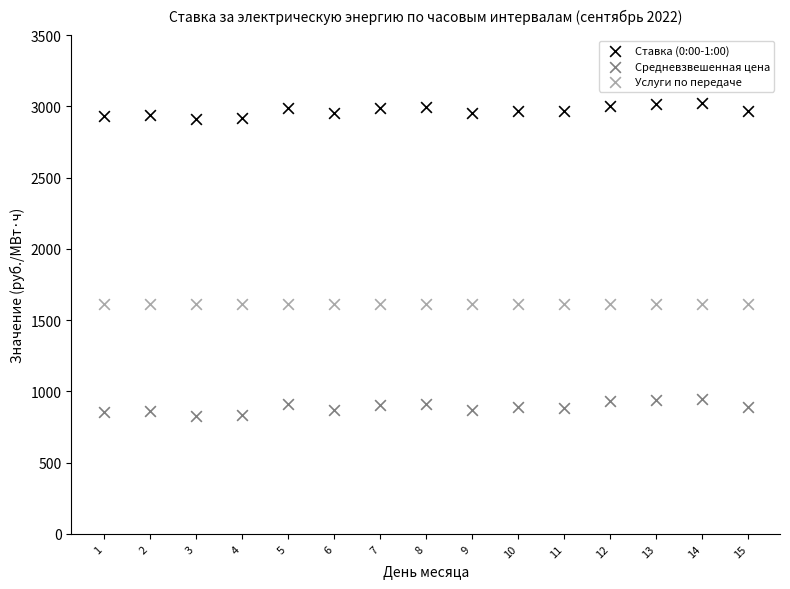

Which series contains the highest Y value?

Ставка (0:00-1:00)